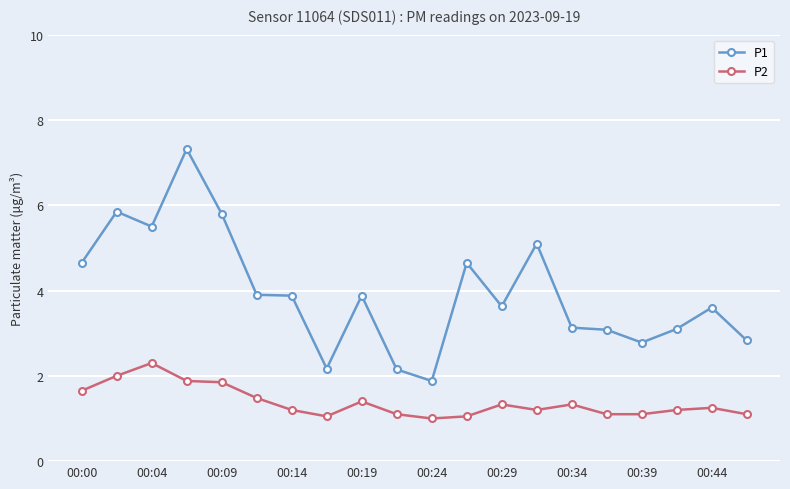

True or false: P1 has more than 1 points higher than both neighbors.

True